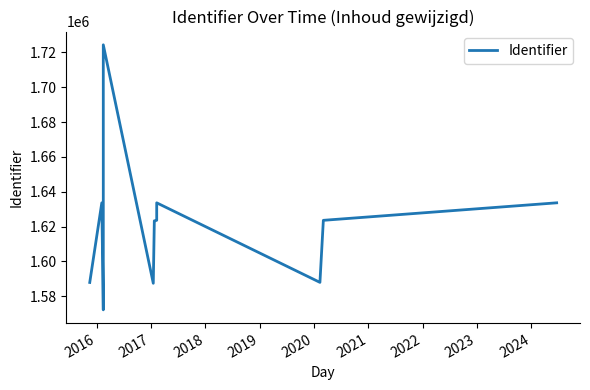

Where is the first local maximum?

2016